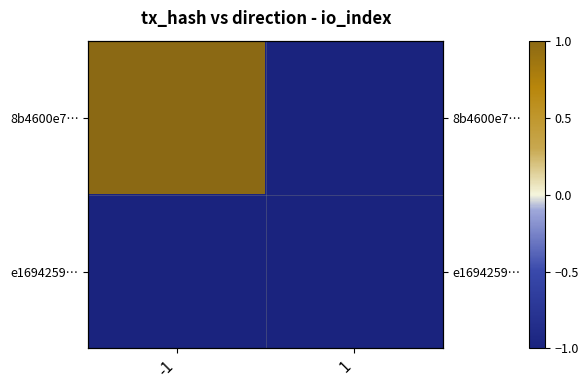

How many positive values does the 8b4600e7… series have?

1